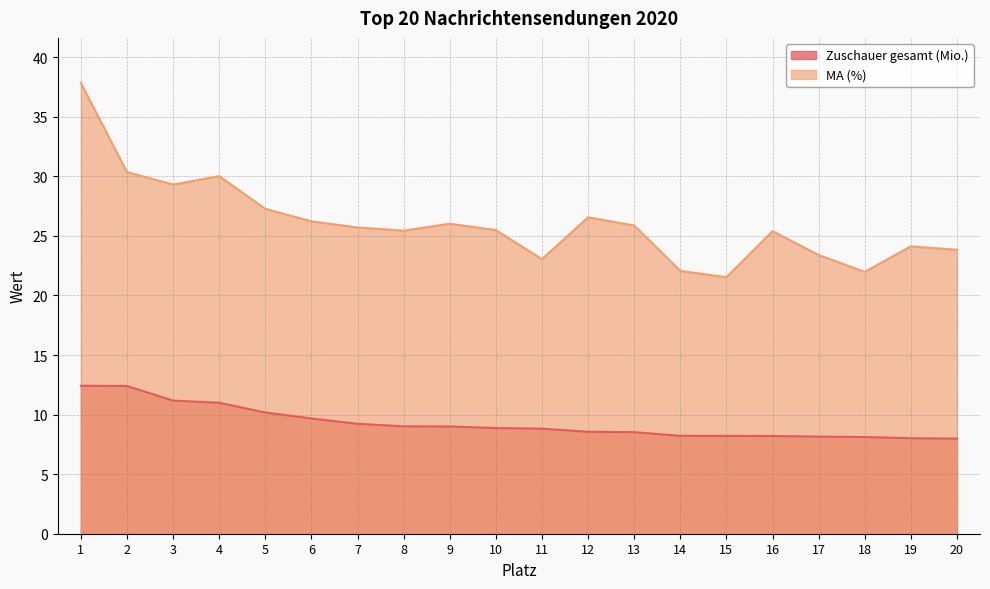

Is it true that Zuschauer gesamt (Mio.) equals 4.3 at 16?

False